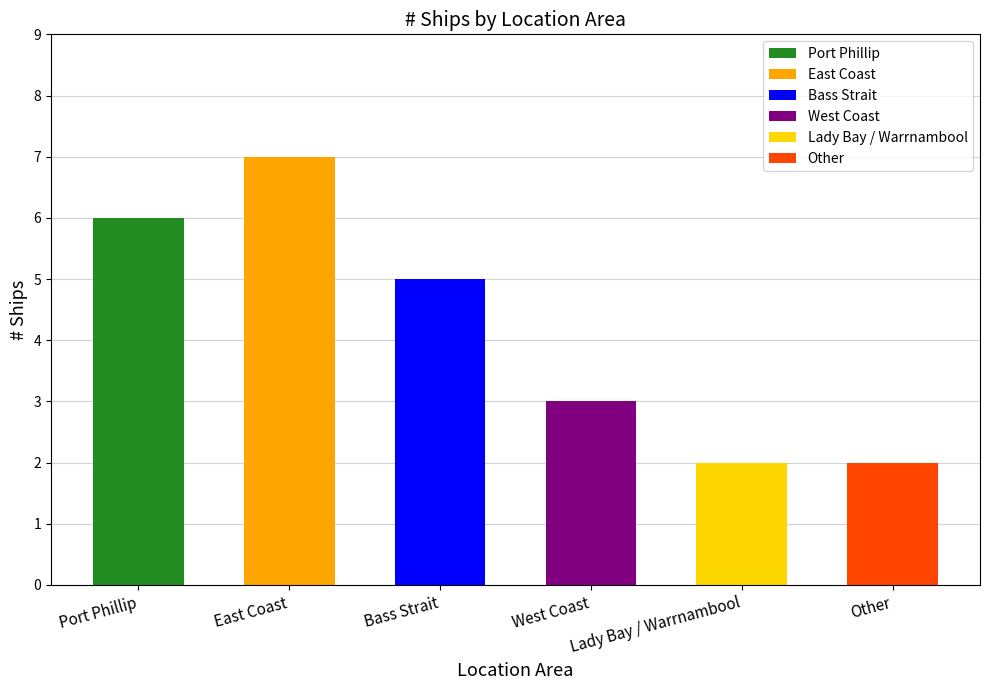

Rank the categories by value from highest to lowest.

East Coast, Port Phillip, Bass Strait, West Coast, Lady Bay / Warrnambool, Other